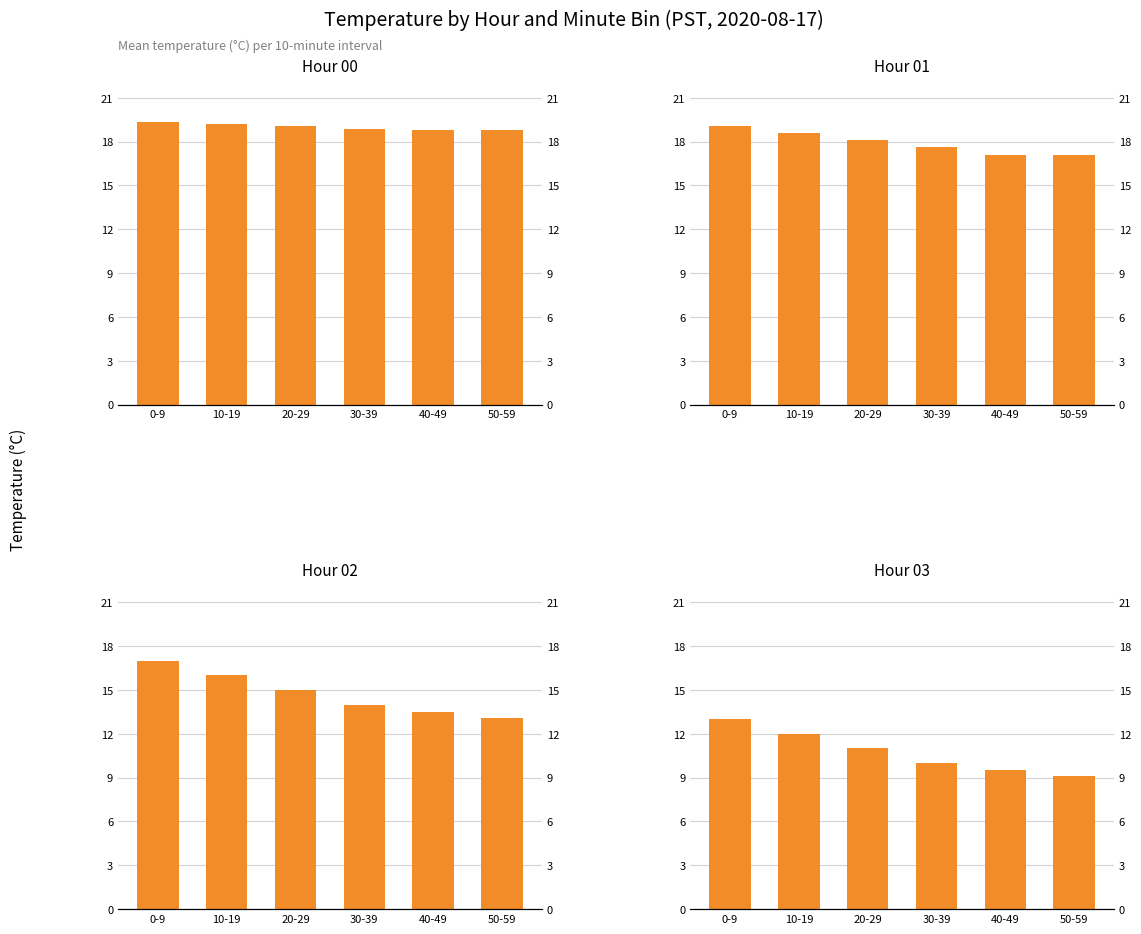

List the series in order of their peak value, lowest first.

Hour 03, Hour 02, Hour 01, Hour 00